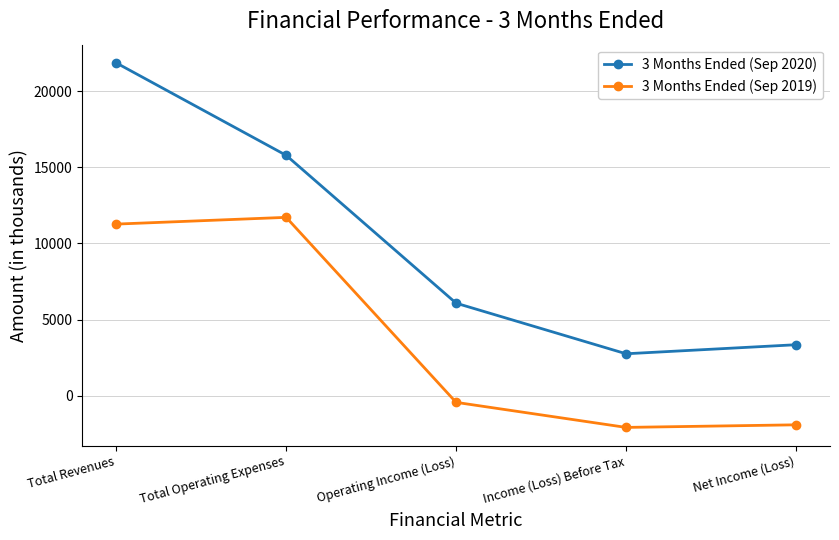

What is the spread (max minus min) of values at Total Revenues?

10589